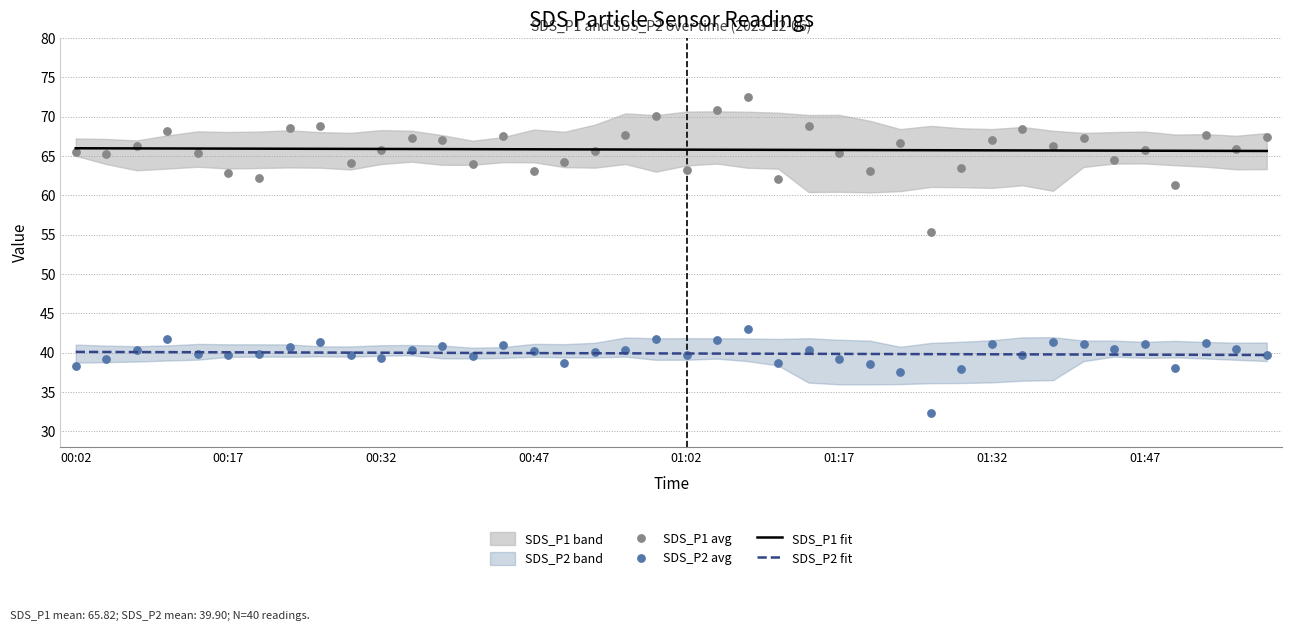

The SDS_P1 fit series shows 66.0 at 00:02. True or false?

True